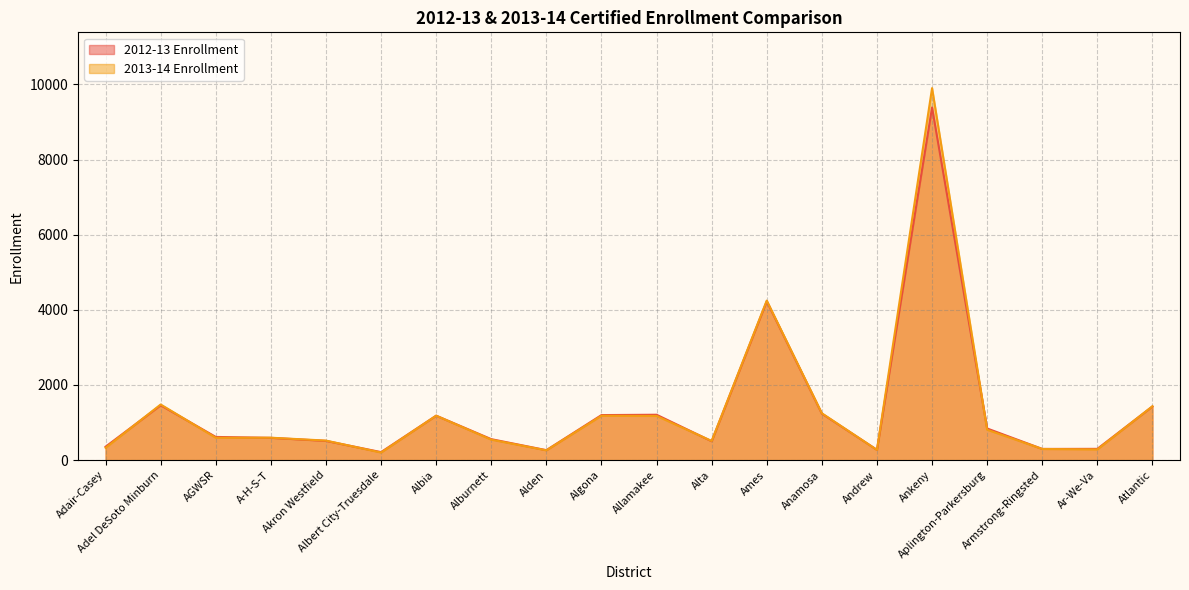

Reading left to right, list all the values displayed in this chart.

2012-13 Enrollment: 357	1460	617	593	512	213	1183	558	265	1199	1208	503	4229	1238	273	9386	842	298	300	1429
2013-14 Enrollment: 328	1481	596	597	520	202	1183	545	261	1182	1177	510	4247	1247	272	9902	809	297	285	1434